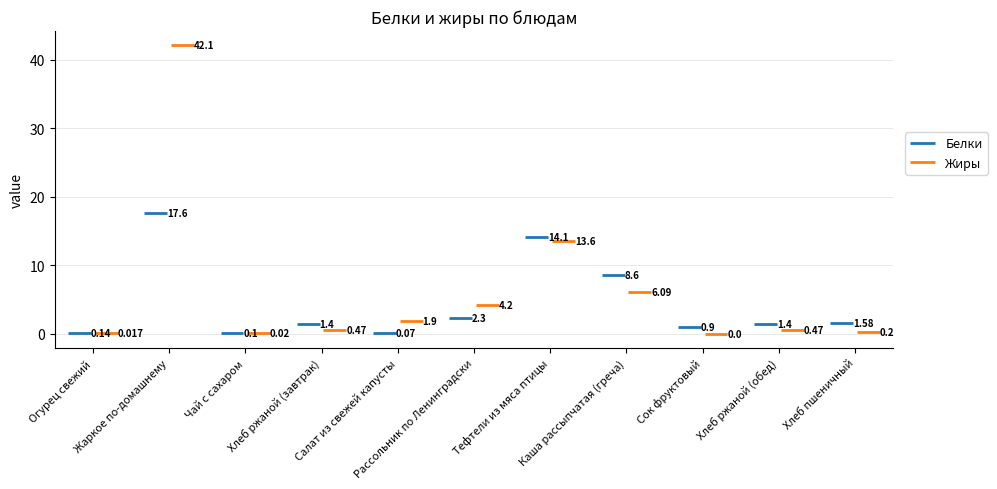

How many values in Жиры are above zero?

10